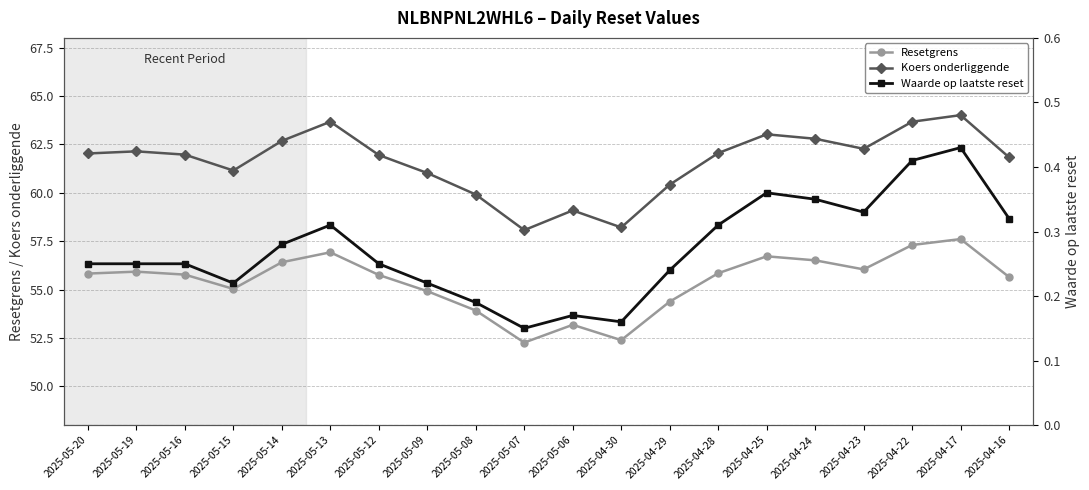

What is the difference between the second highest and second lowest values in the Waarde op laatste reset series?

0.2